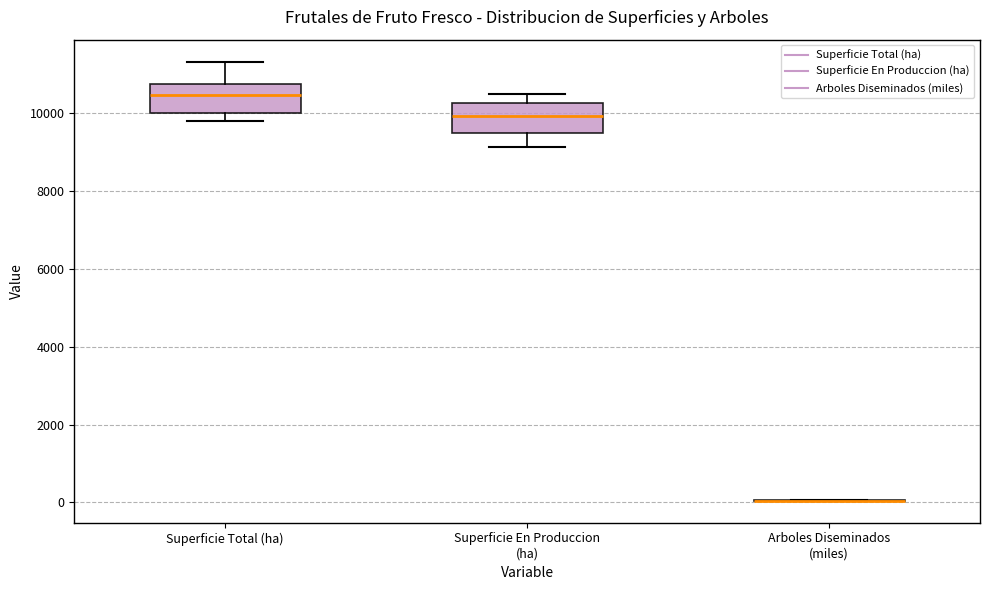

Where is the lower edge of the box for Superficie Total (ha) on the y-axis? The values are not printed on the chart, so give them approximately, as read against the axis.

10000